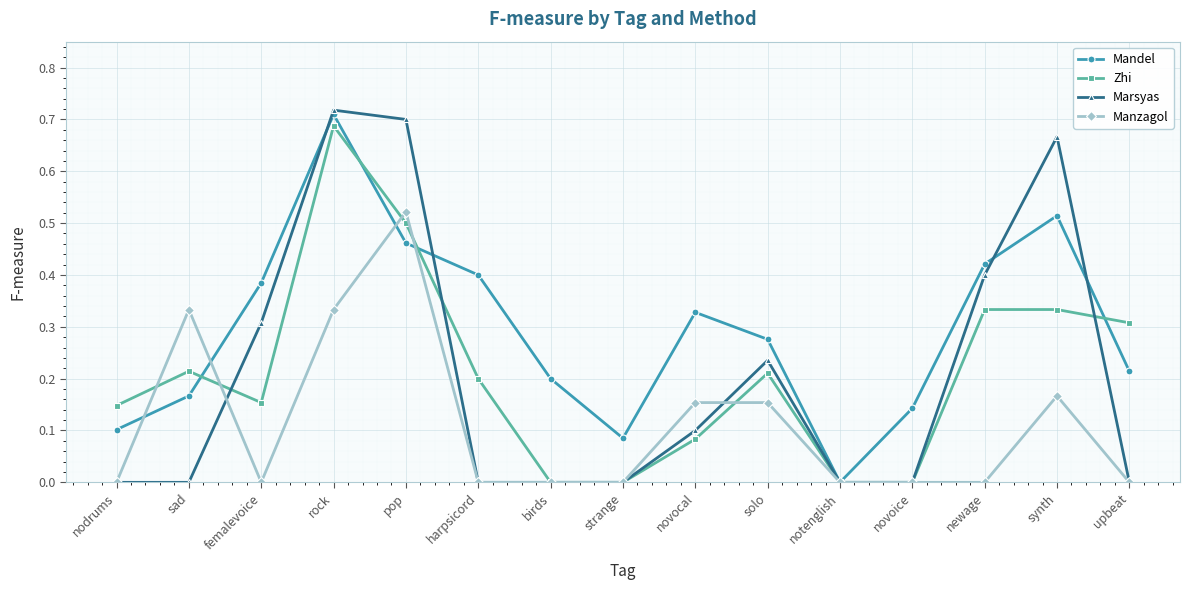

What is the sum of all Mandel values?

4.4